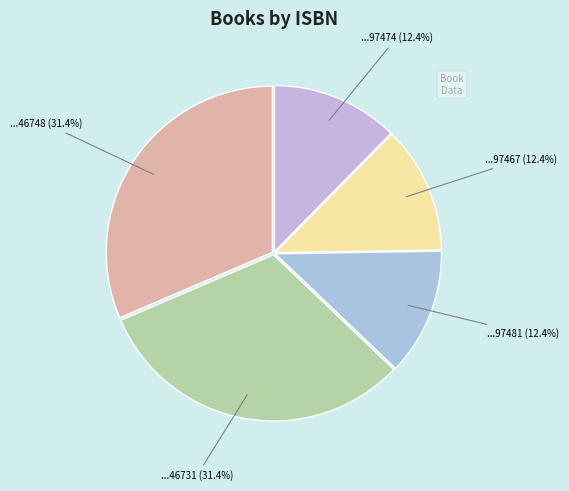

How many segments does this pie chart have?

5